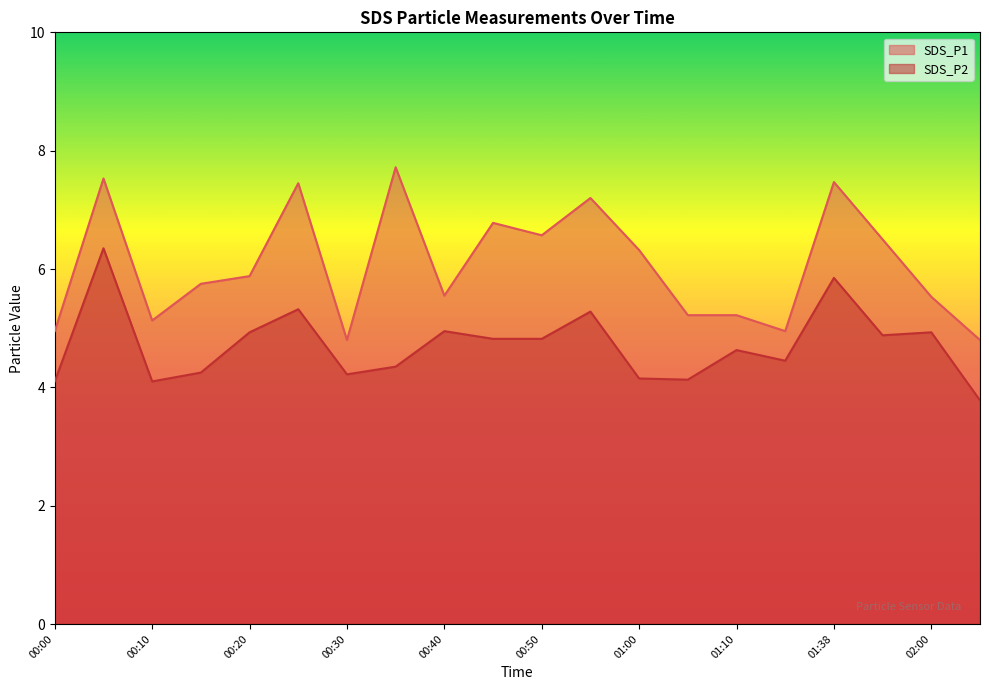

What is the sum of all SDS_P2 values?

94.3